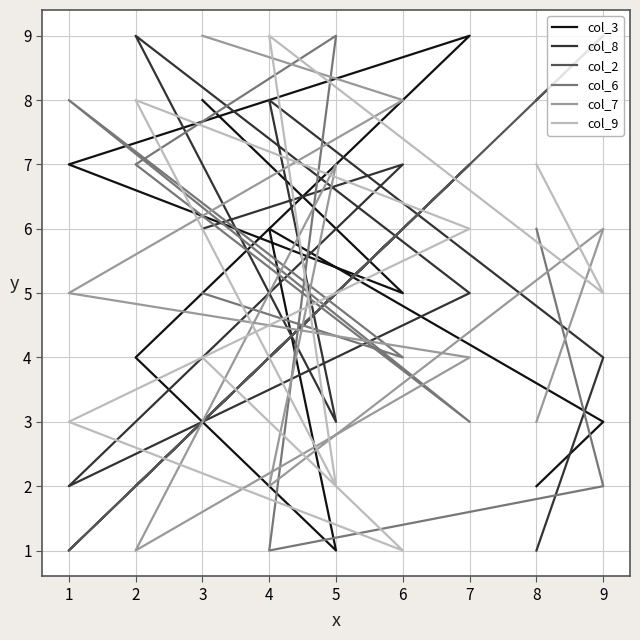

In col_2, how many points are higher than both neighbors (excluding endpoints)?

4